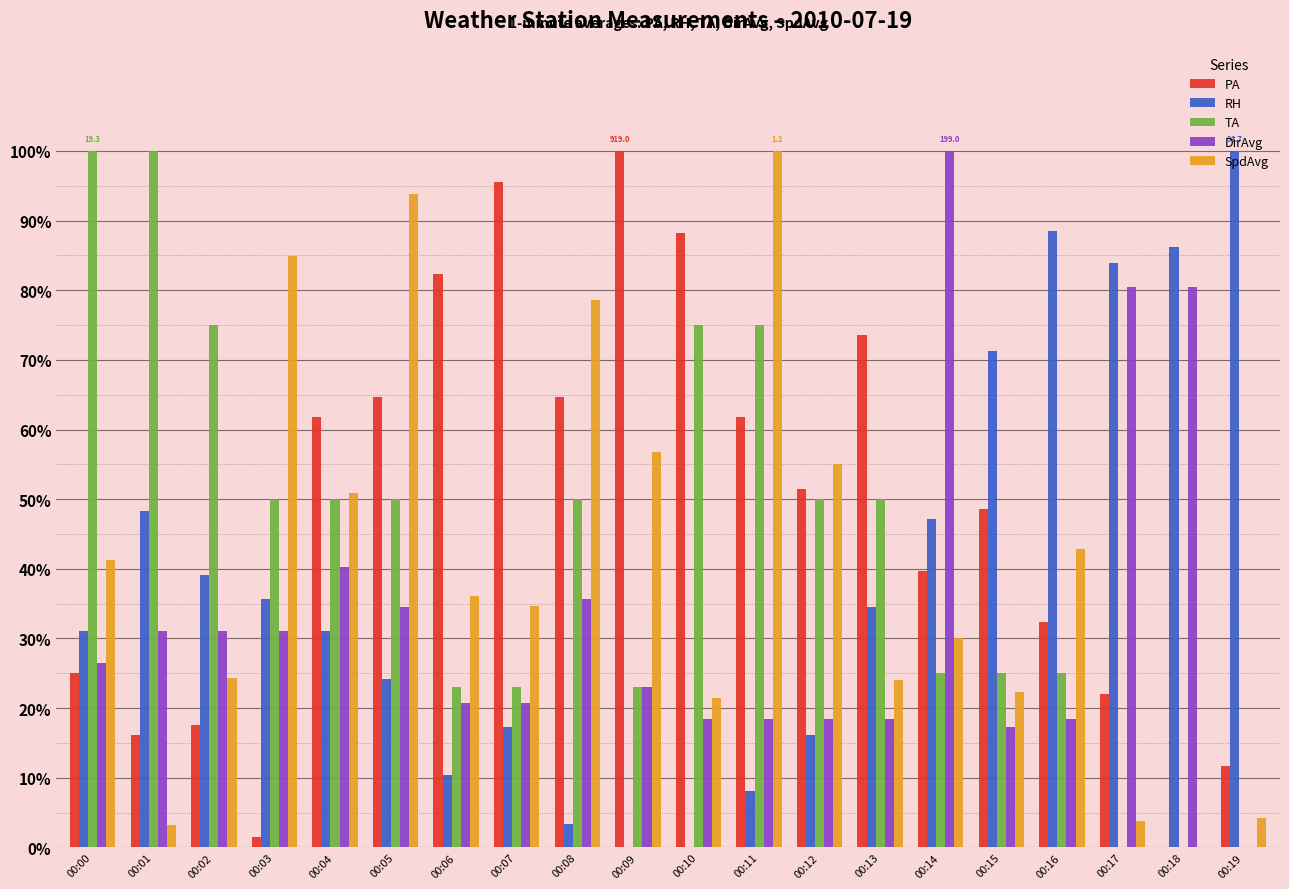

Which series changed the most between 00:04 and 00:12?

DirAvg